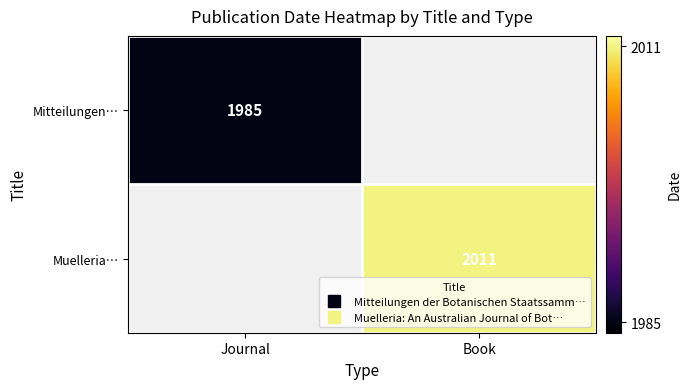

At how many categories does at least one series exceed 1989?

1